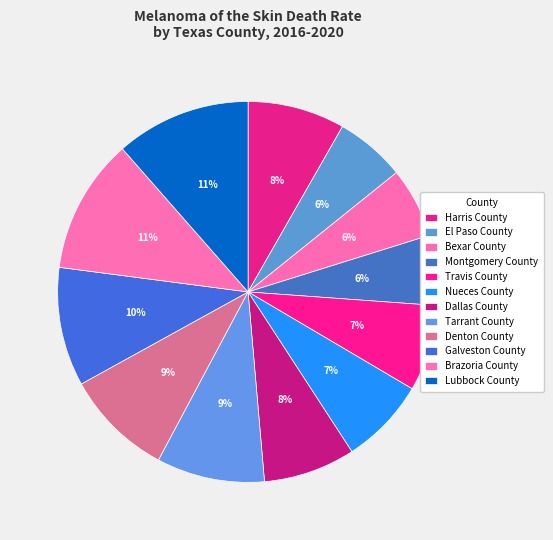

Which slice is the smallest?

El Paso County